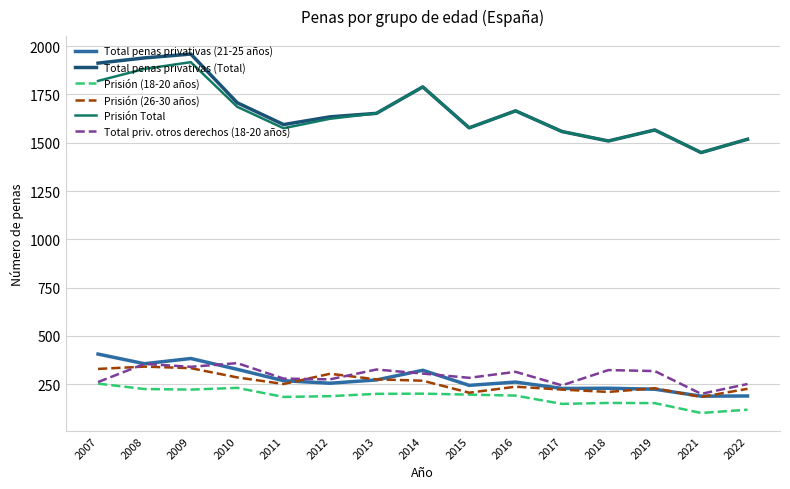

Between 2010 and 2018, which series saw the biggest shift?

Total penas privativas (Total)